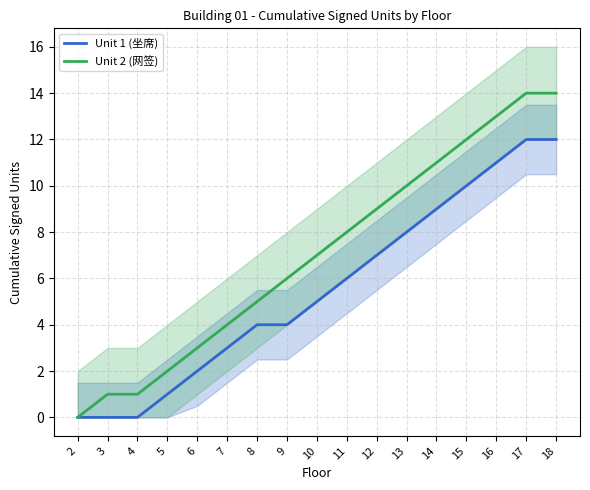

What is the total value across all series at 14?

20